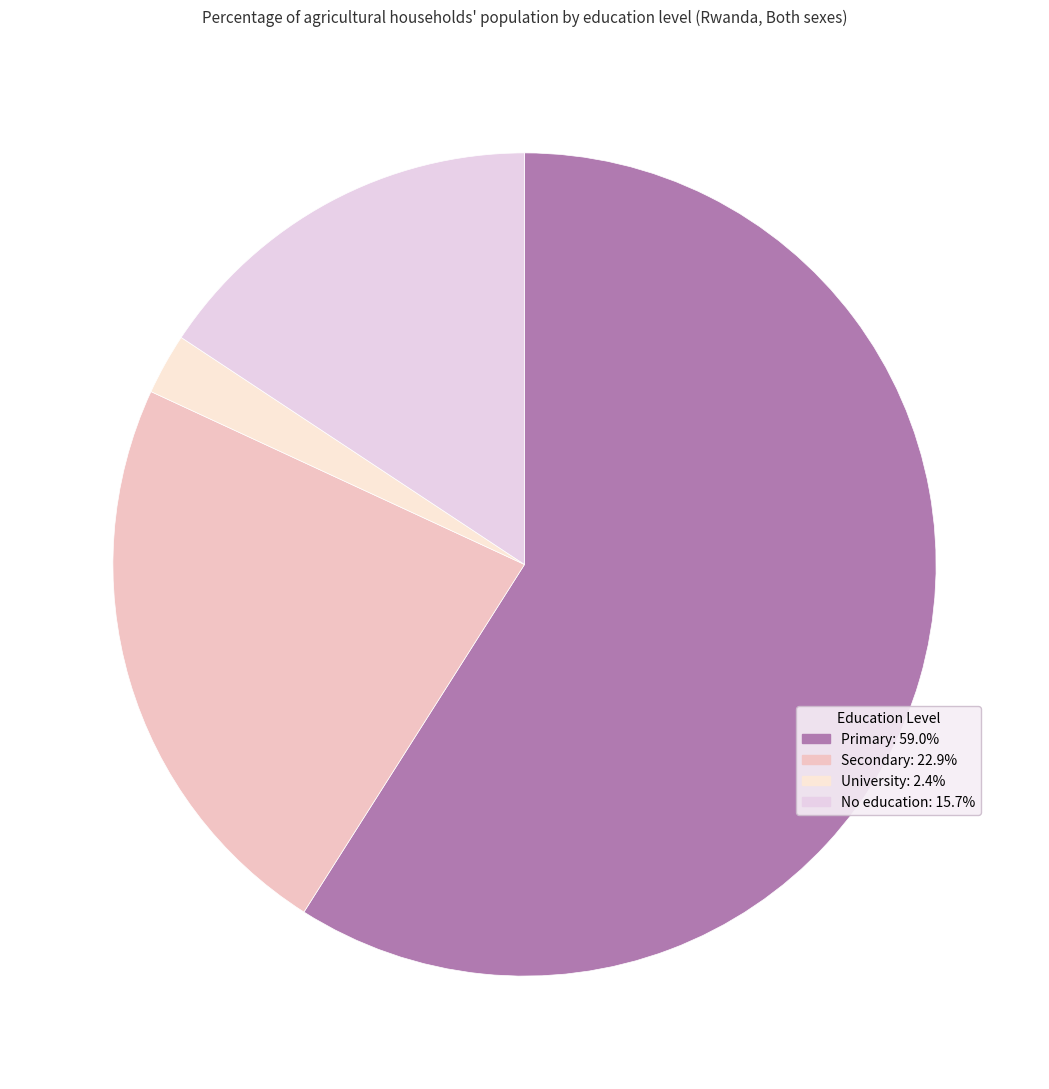

To the nearest percent, what is the average slice percentage?

25%